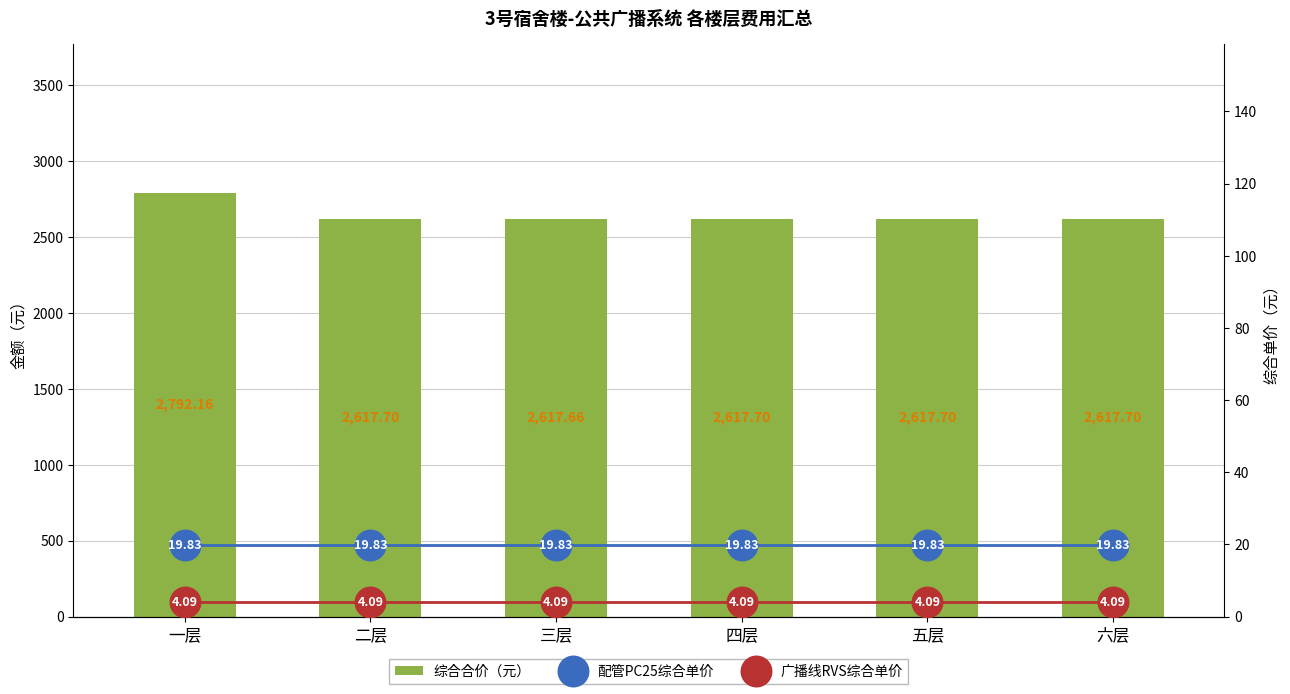

What is the smallest value displayed?

4.1